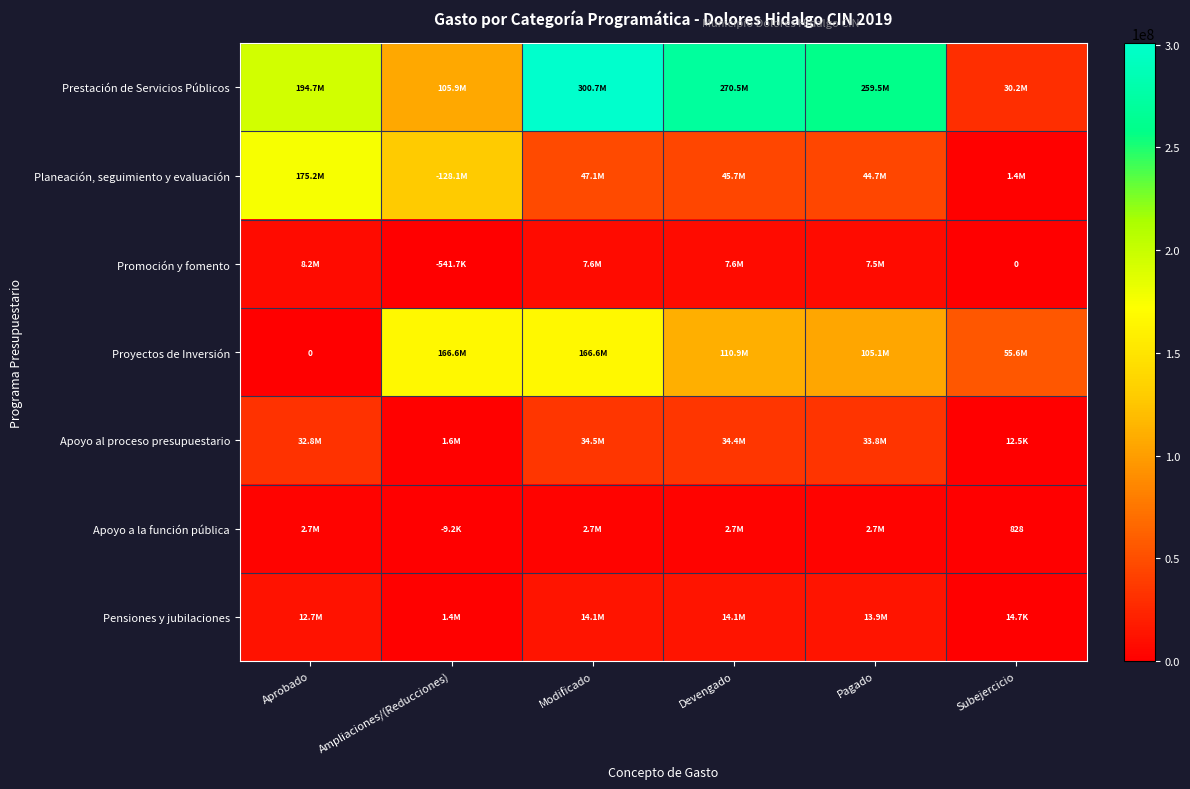

Which series changed the most between Modificado and Subejercicio?

Prestación de Servicios Públicos